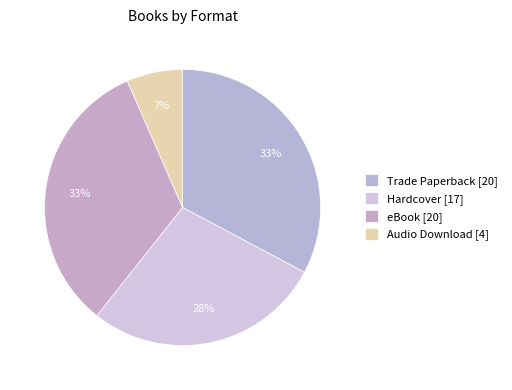

How many slices are in this pie chart?

4